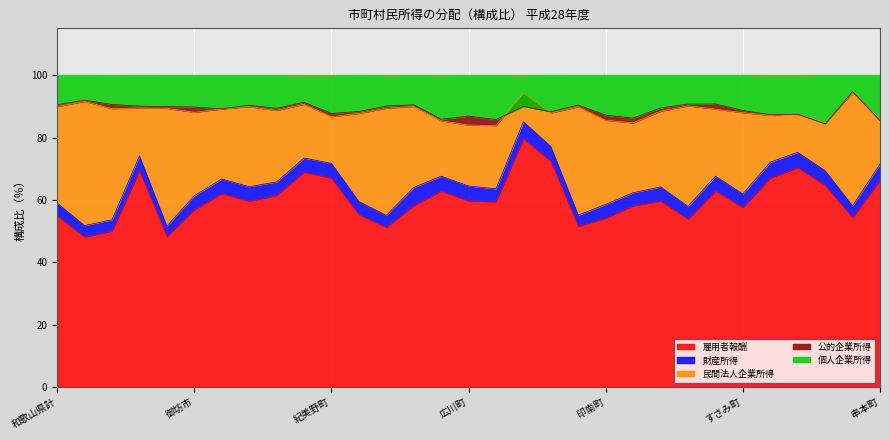

At how many categories does at least one series exceed 47?

31